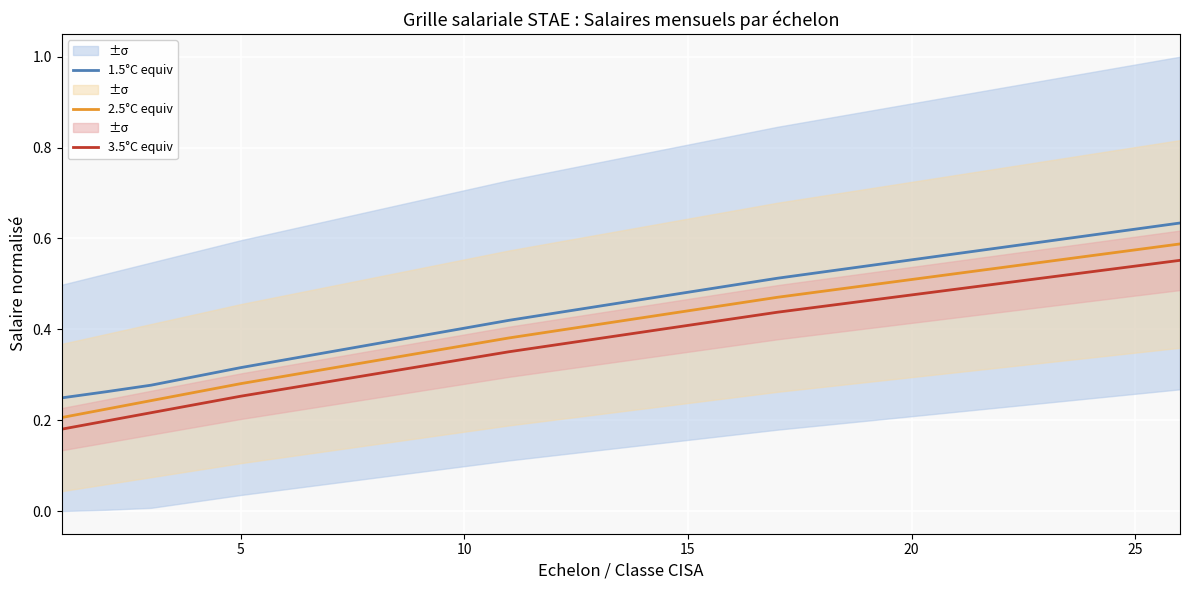

Reading left to right, what are all the values shown in this chart?

1.5°C equiv: 0.2	0.3	0.3	0.3	0.3	0.3	0.4	0.4	0.4	0.4	0.4	0.4	0.5	0.5	0.5	0.5	0.5	0.5	0.5	0.6	0.6	0.6	0.6	0.6	0.6	0.6
2.5°C equiv: 0.2	0.2	0.2	0.3	0.3	0.3	0.3	0.3	0.3	0.4	0.4	0.4	0.4	0.4	0.4	0.5	0.5	0.5	0.5	0.5	0.5	0.5	0.5	0.6	0.6	0.6
3.5°C equiv: 0.2	0.2	0.2	0.2	0.3	0.3	0.3	0.3	0.3	0.3	0.4	0.4	0.4	0.4	0.4	0.4	0.4	0.5	0.5	0.5	0.5	0.5	0.5	0.5	0.5	0.6